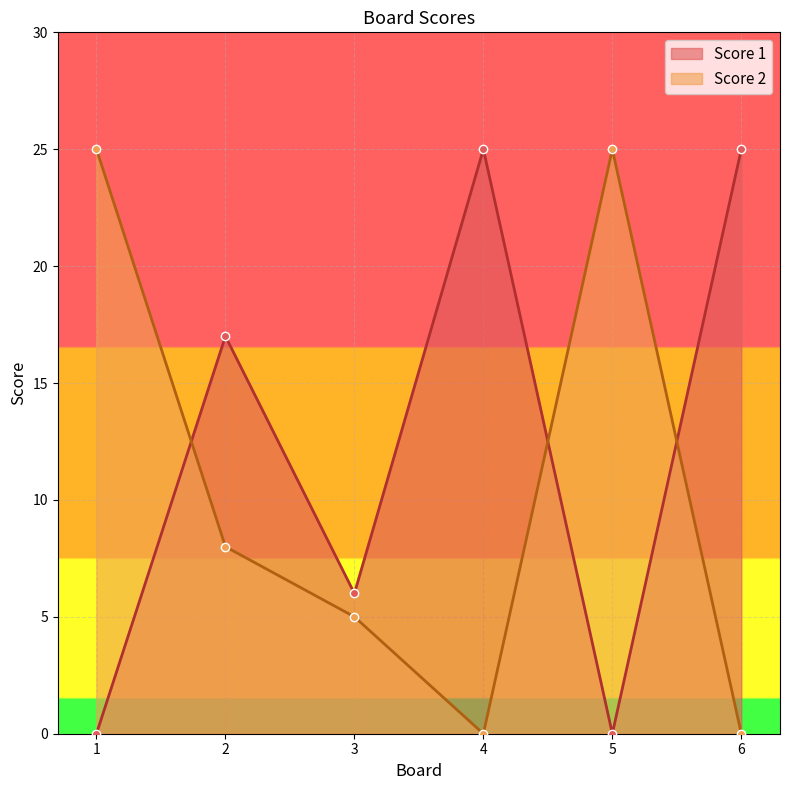

Reading left to right, extract all data points from this chart.

Score 1: 1=0	2=17	3=6	4=25	5=0	6=25
Score 2: 1=25	2=8	3=5	4=0	5=25	6=0